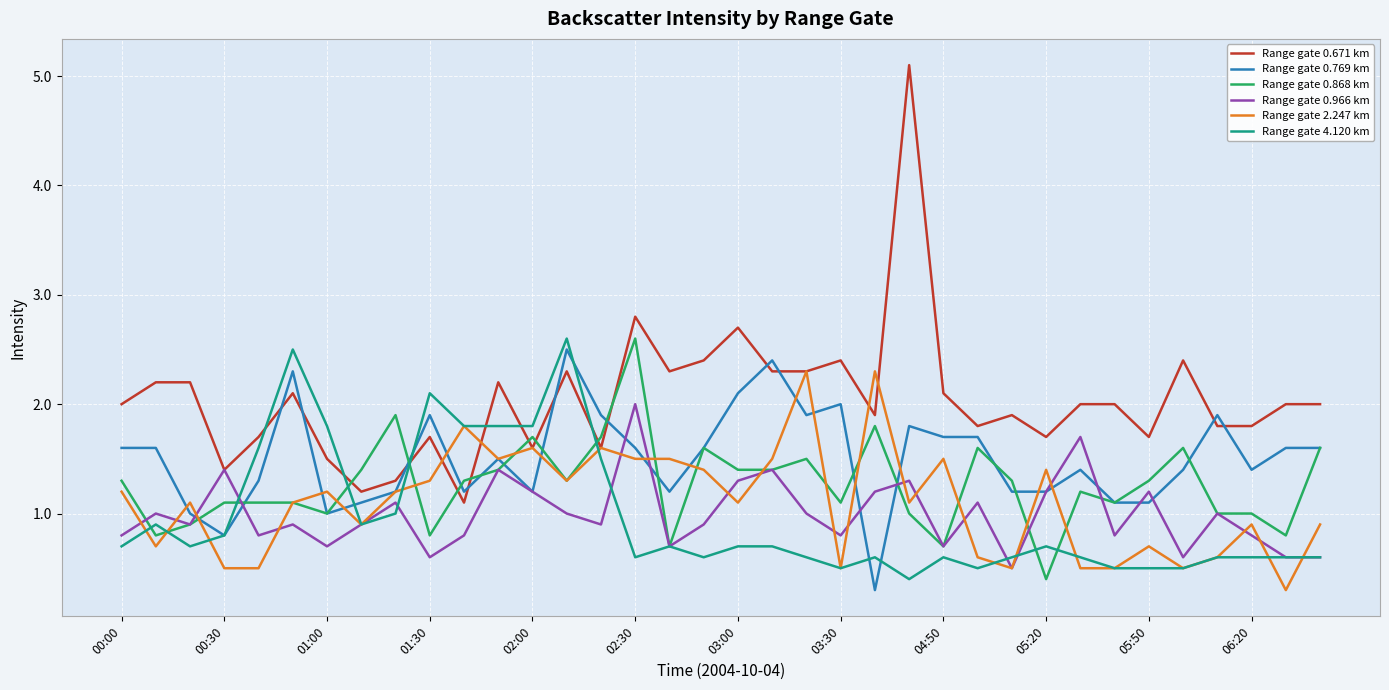

Which series has the widest spread of values?

Range gate 0.671 km